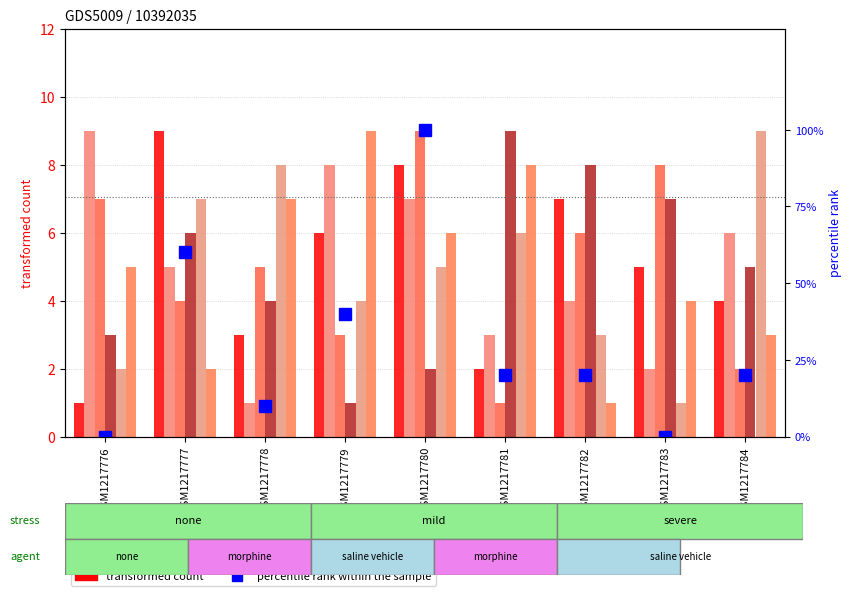

What is the value of the col_3 bar at the 6th from the left?

1